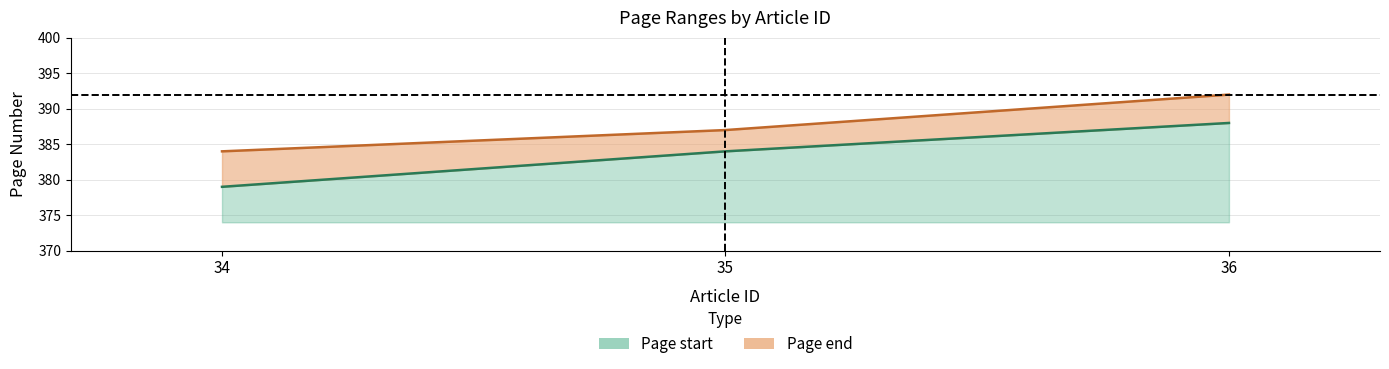

How many data points in Page start are less than 384?

1